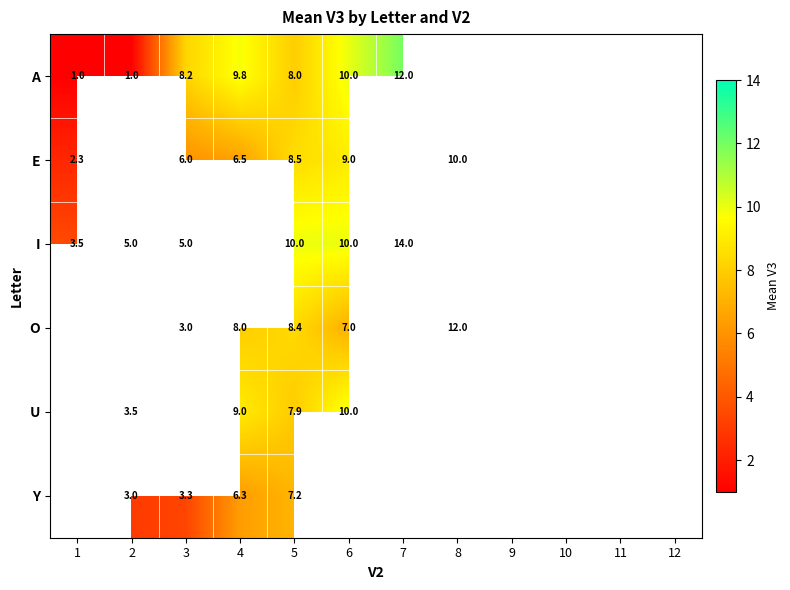

The Y series shows 9.6 at 5. True or false?

False